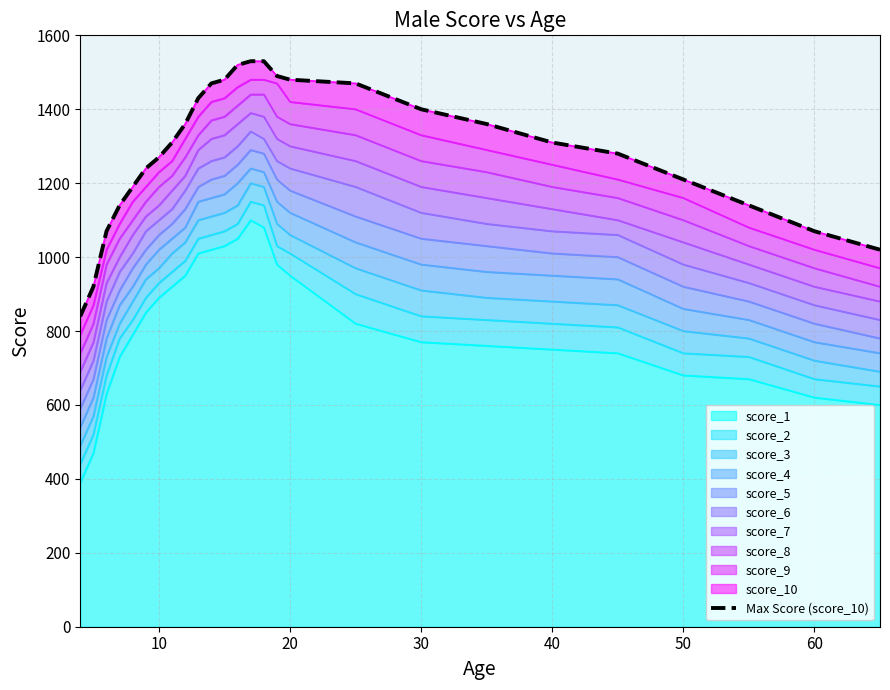

The value of score_1 at 50 is 1122. True or false?

False